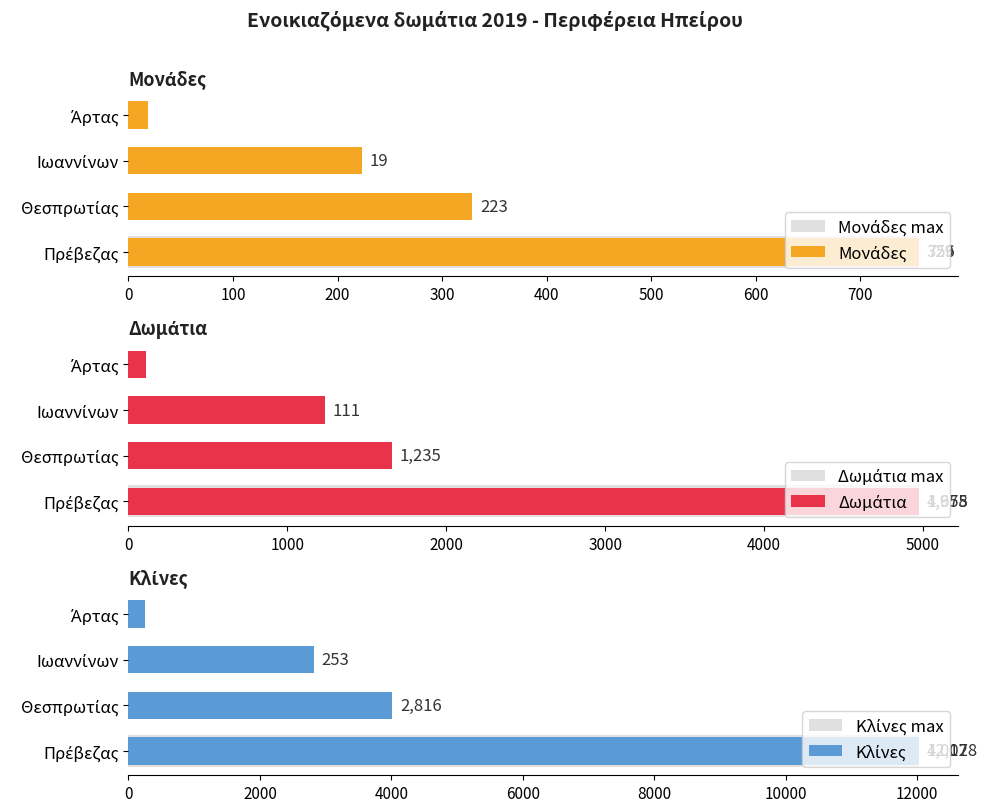

What is the value of the Δωμάτια bar at the 3rd from the left?

1235